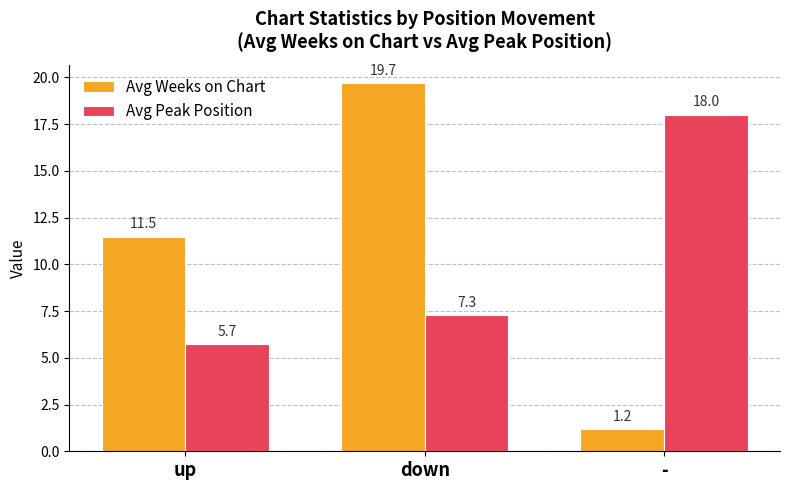

What is the label of the 1st bar from the left?

up